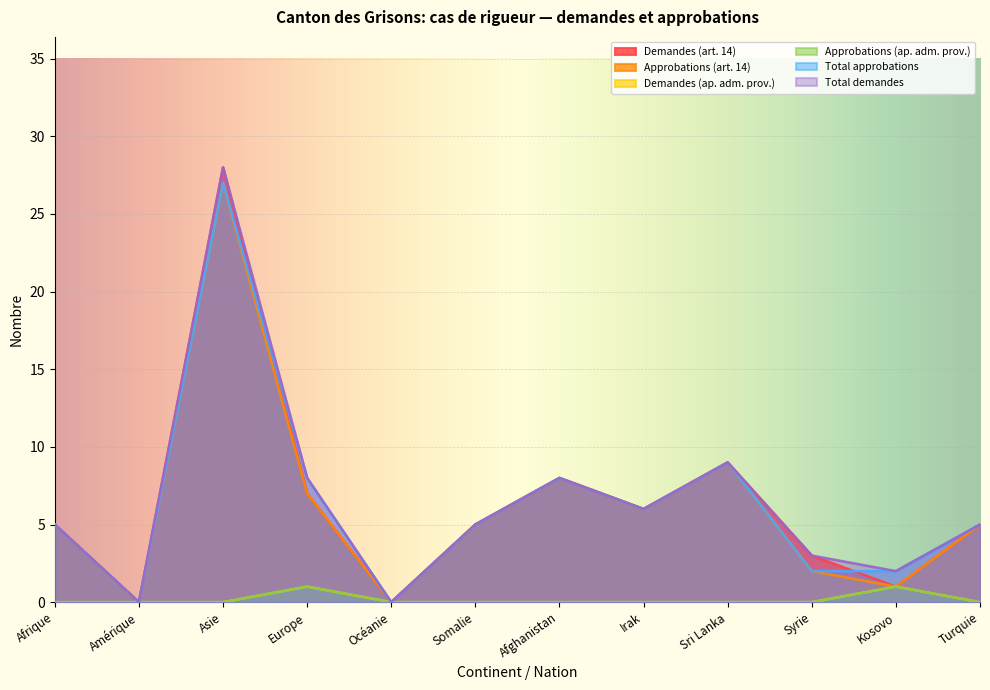

True or false: Total approbations and Total demandes intersect in this chart.

False